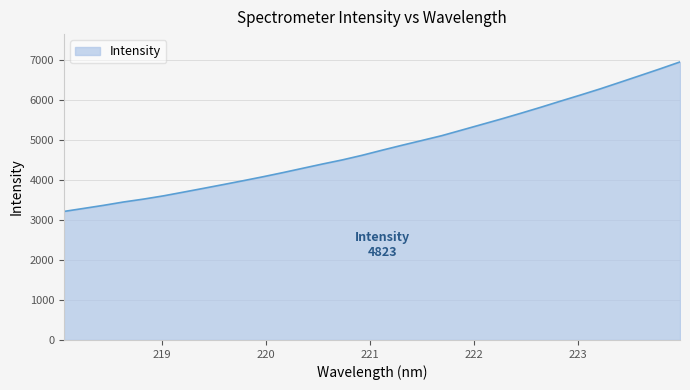

How many series are shown in this chart?

1